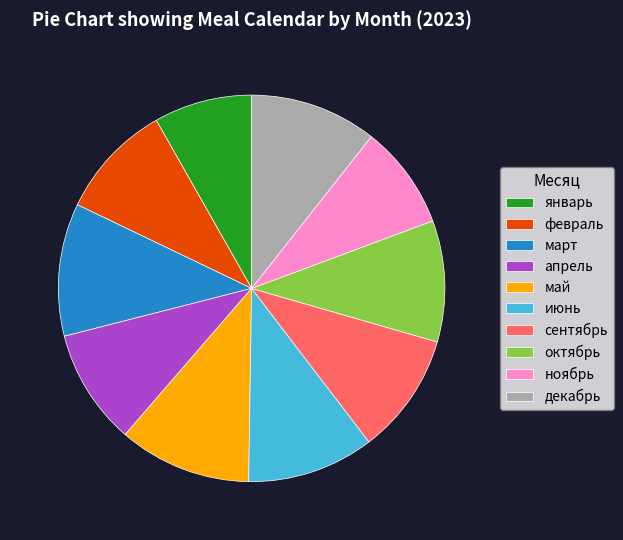

True or false: сентябрь accounts for 1% of the total.

False